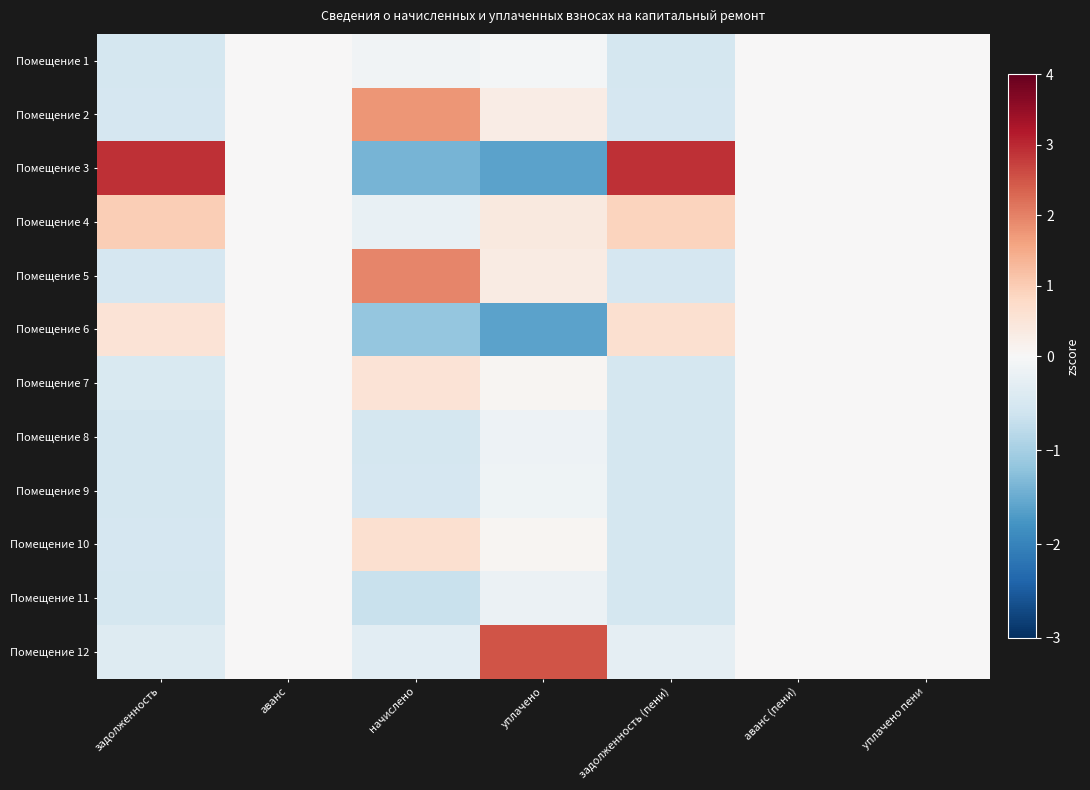

Which category has the lowest value across all series?

уплачено